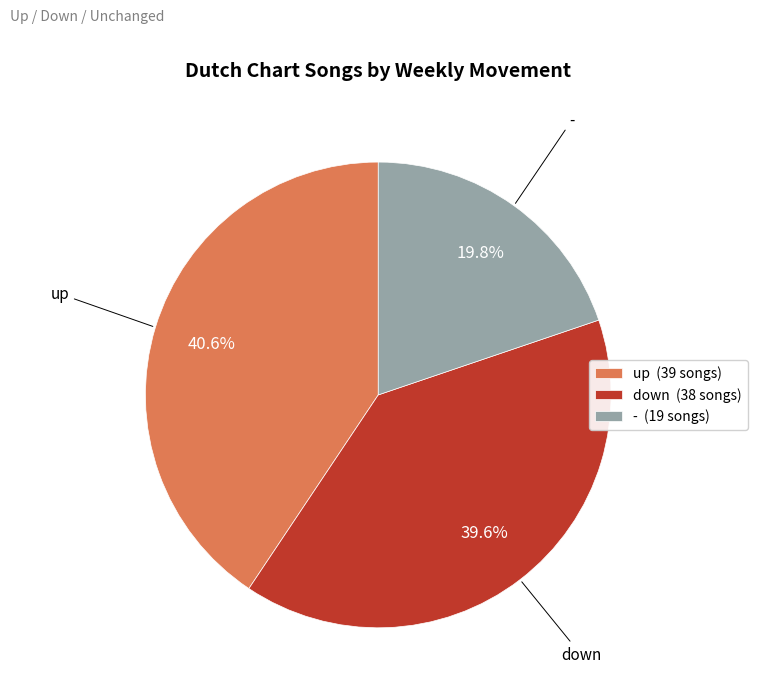

Which category has the smallest portion of the pie?

-